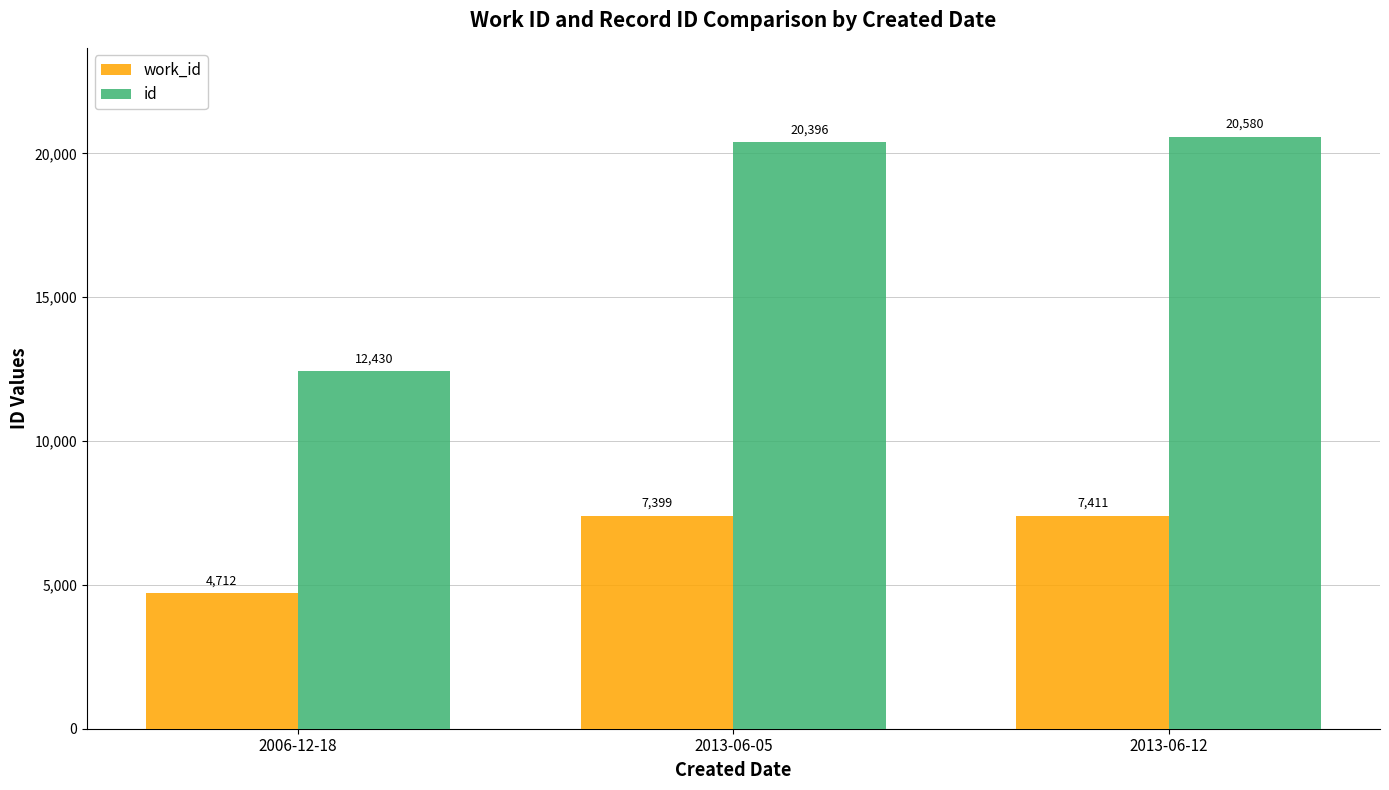

List the labels in order of id value, smallest first.

2006-12-18, 2013-06-05, 2013-06-12